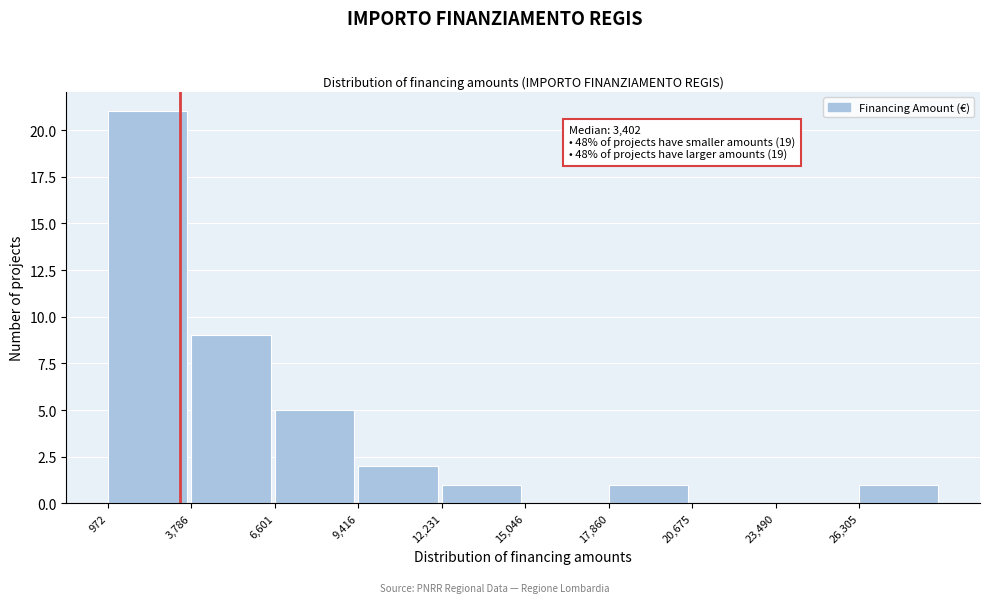

Over which range of the x-axis is the bar tallest?

1000 to 4000